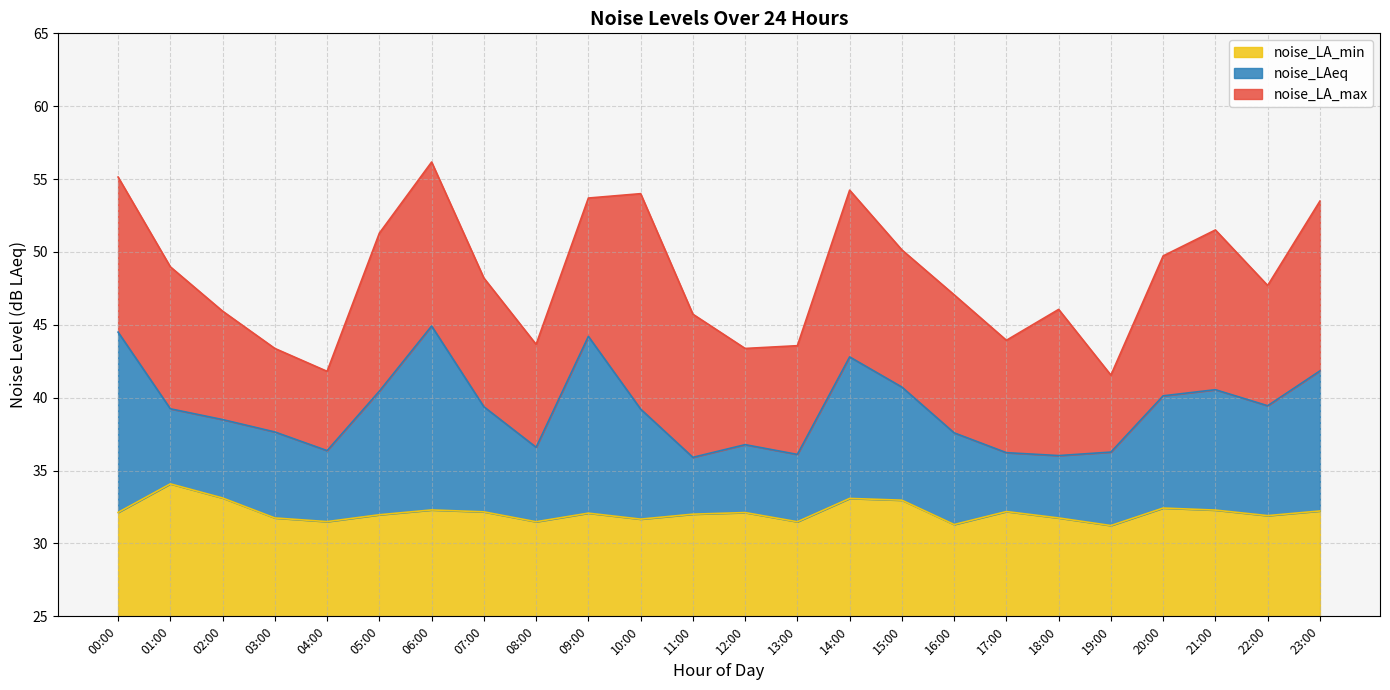

What is the spread (max minus min) of values at 10:00?

22.3